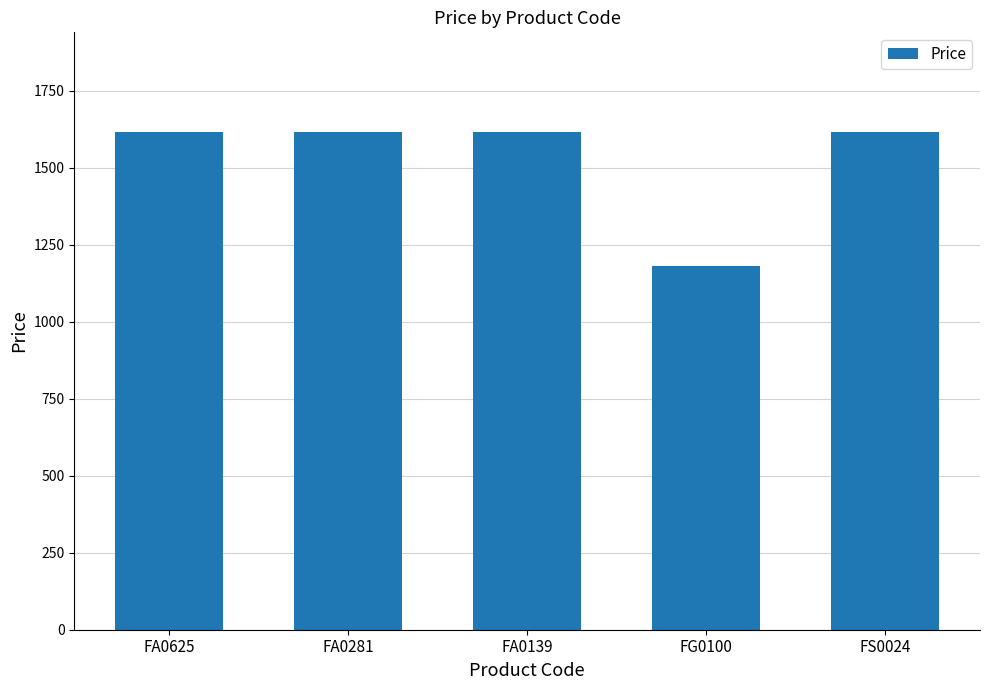

What is the approximate value at FA0625, to the nearest 50?

1600